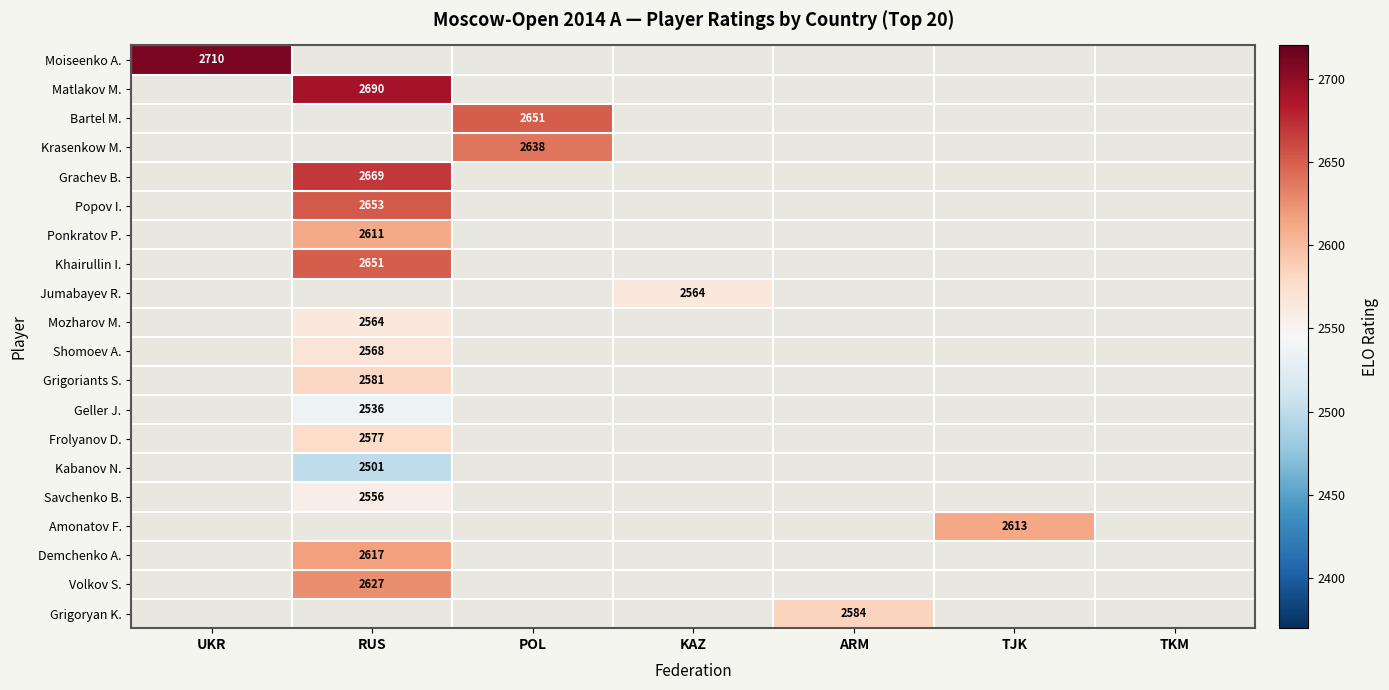

True or false: Krasenkow M. has a value of 2638 at POL.

True